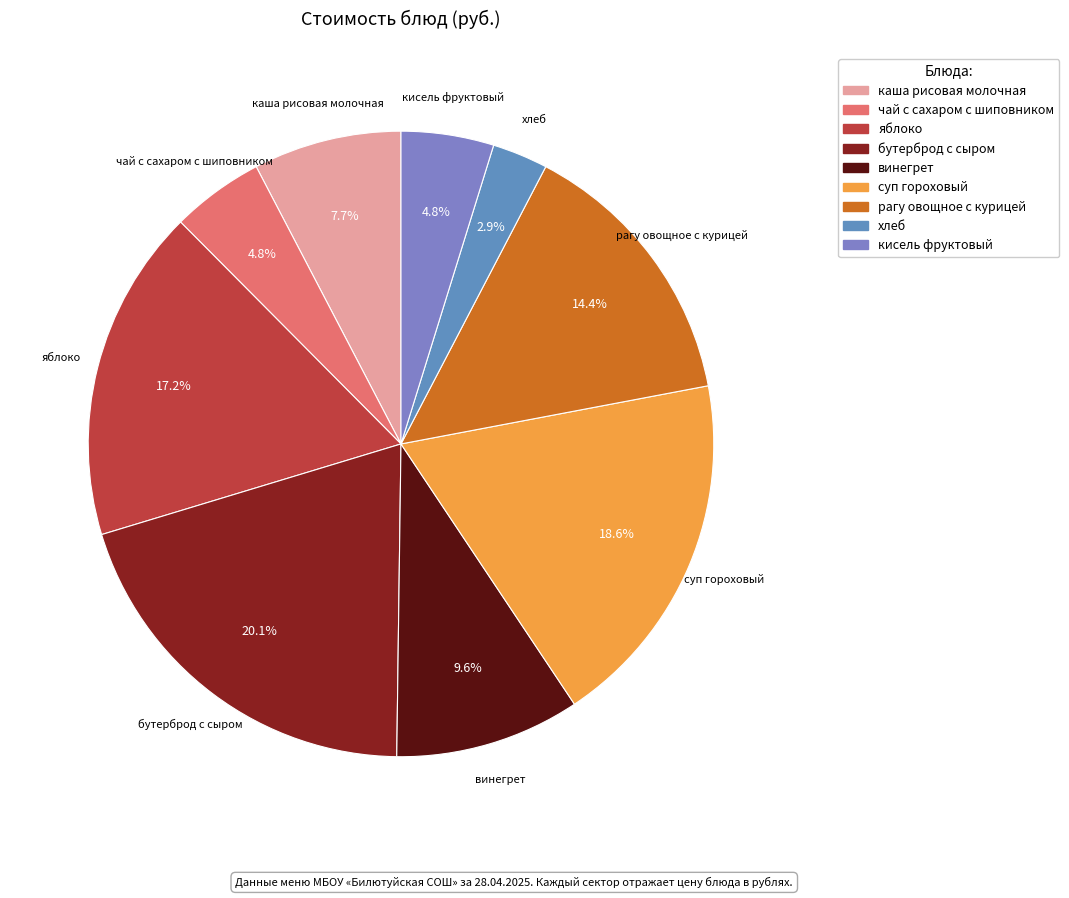

Do кисель фруктовый and рагу овощное с курицей together represent more than half of the pie?

No